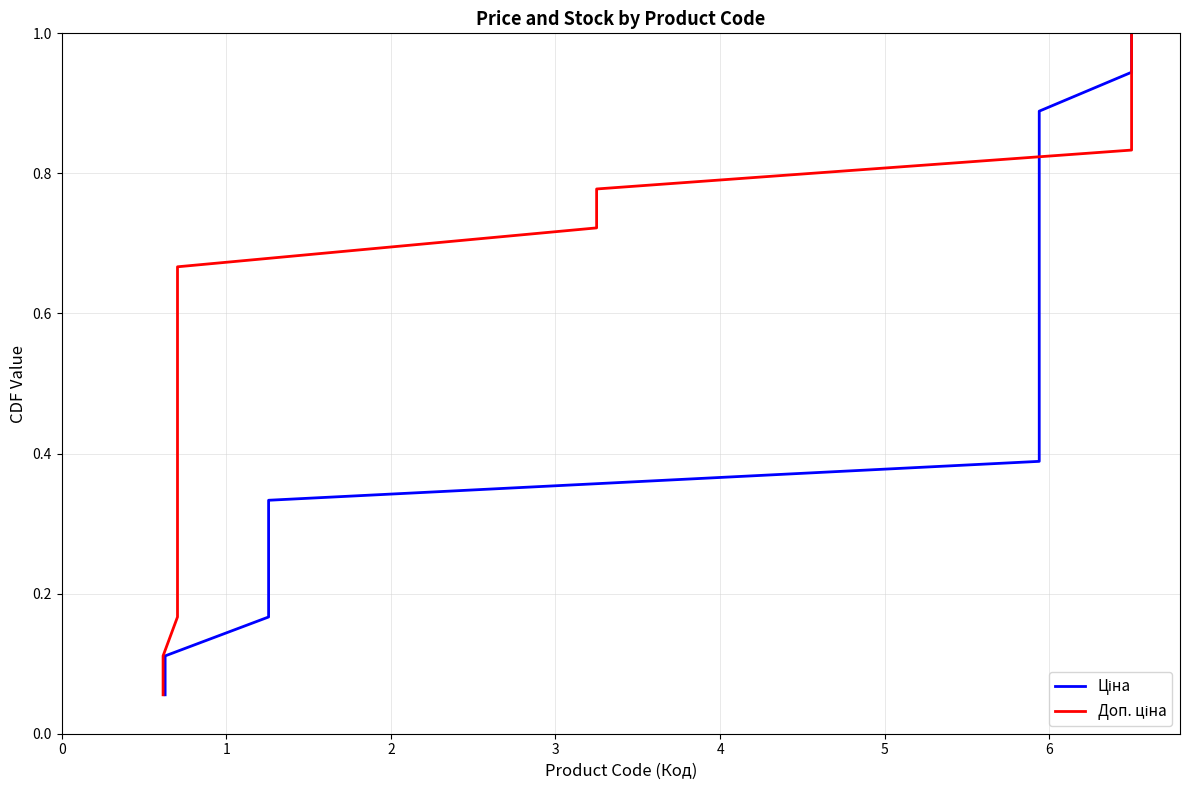

What is the value of the Ціна point at the 11th from the left?

0.6